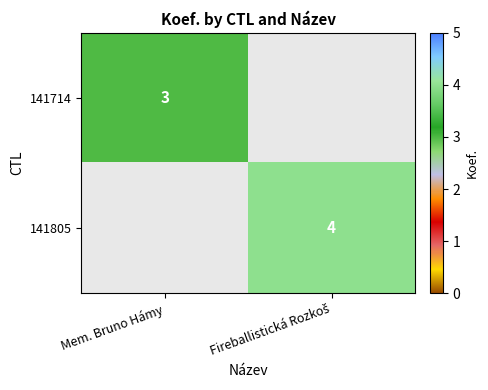

True or false: 141714 has a value of 3 at Mem. Bruno Hámy.

True